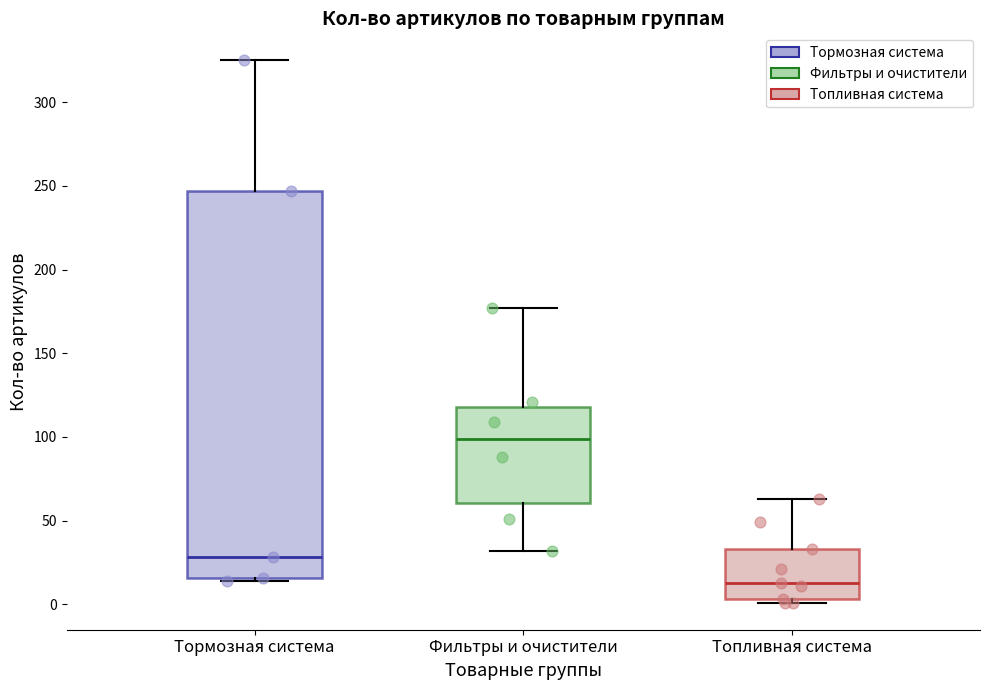

Which box's median line is the highest?

Фильтры и очистители